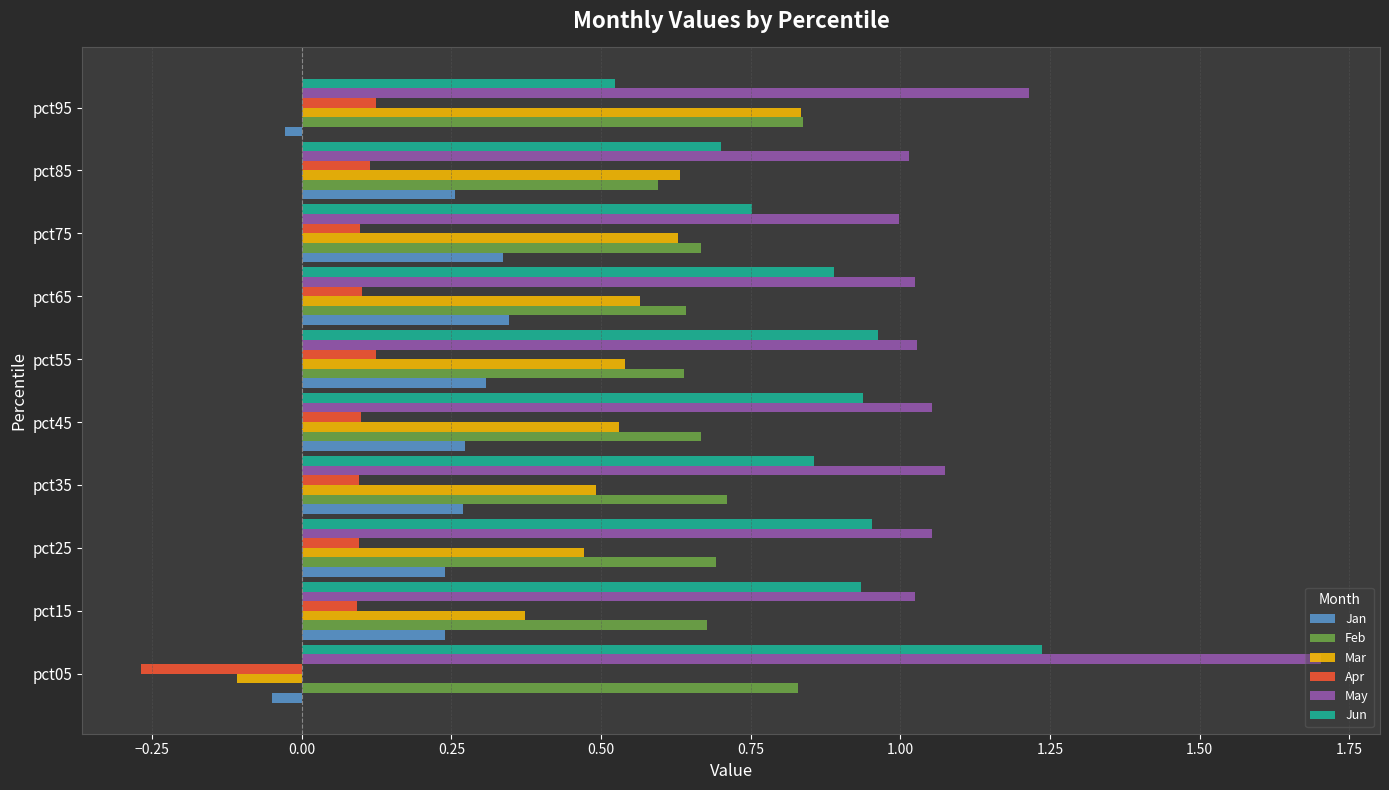

Is the value of Mar at pct45 greater than the value of Jan at pct65?

Yes